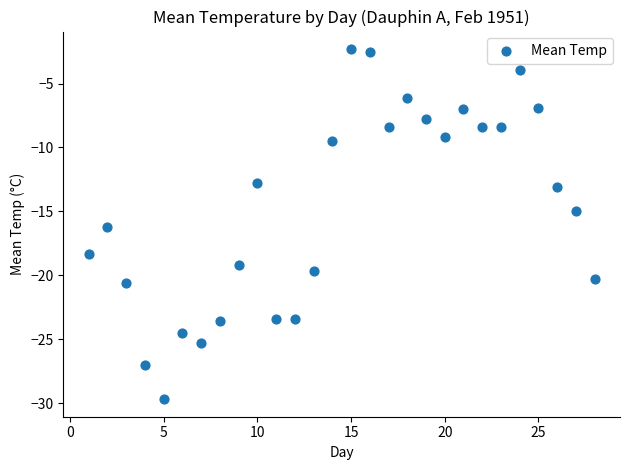

What is the range of X values (max minus min)?

27.0